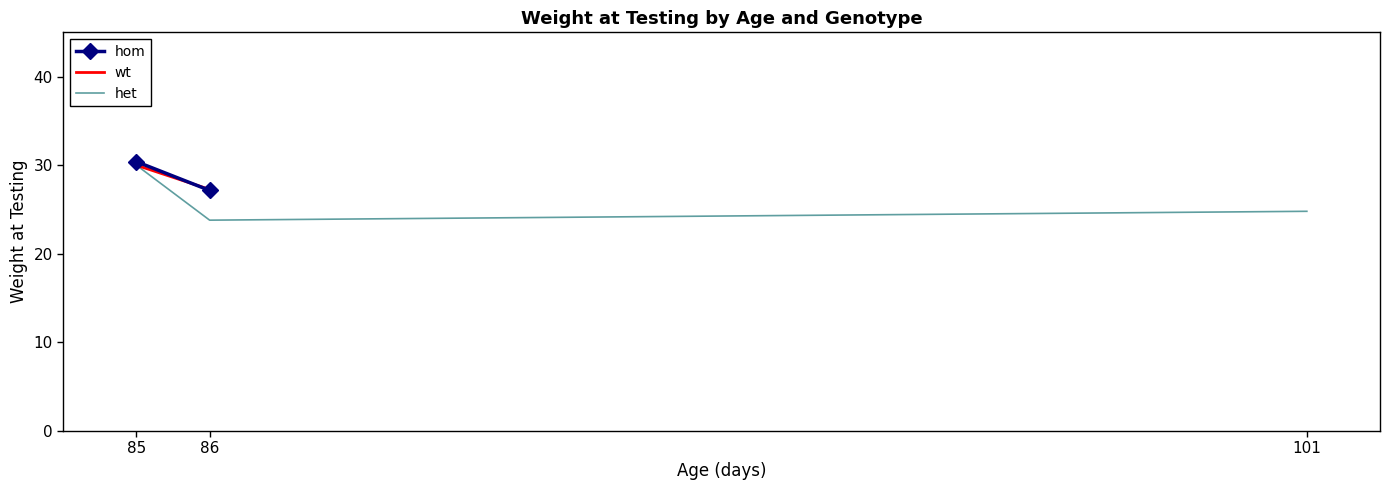

What is the difference between the highest and lowest values at 86?

3.5